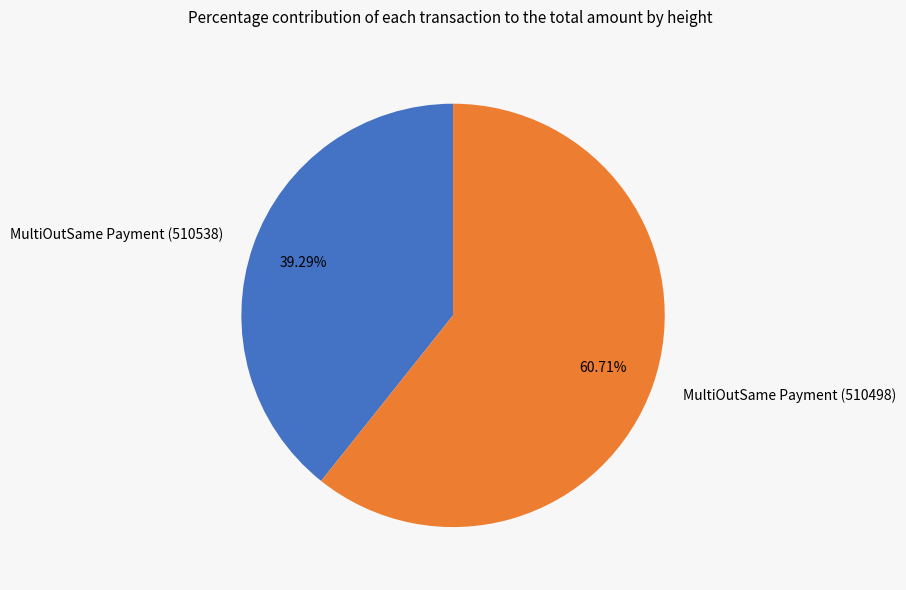

What percentage is NOT represented by MultiOutSame Payment (510538)?

60.7%